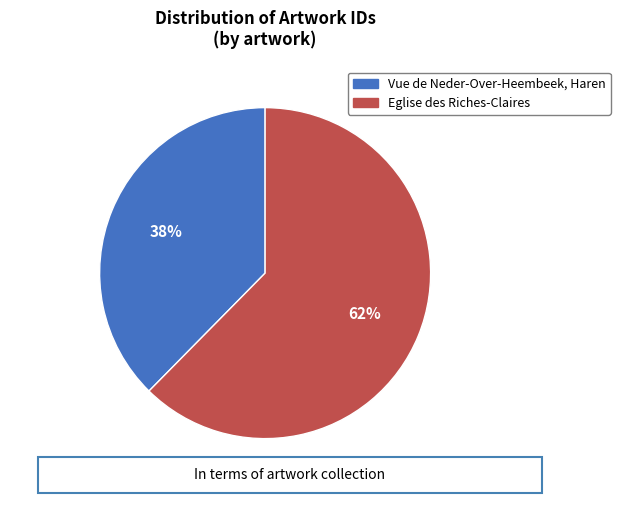

Do Vue de Neder-Over-Heembeek, Haren and Eglise des Riches-Claires together represent more than half of the pie?

Yes